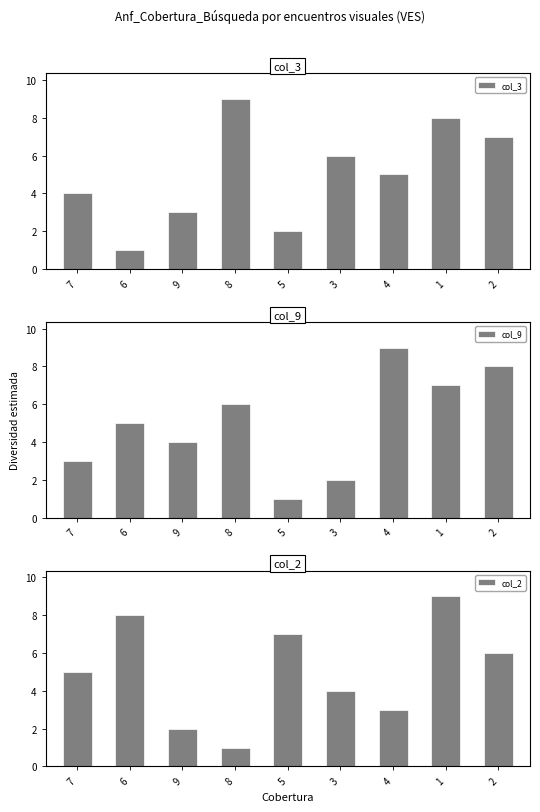

Reading right to left, list all the values displayed in this chart.

col_3: 7	8	5	6	2	9	3	1	4
col_9: 8	7	9	2	1	6	4	5	3
col_2: 6	9	3	4	7	1	2	8	5